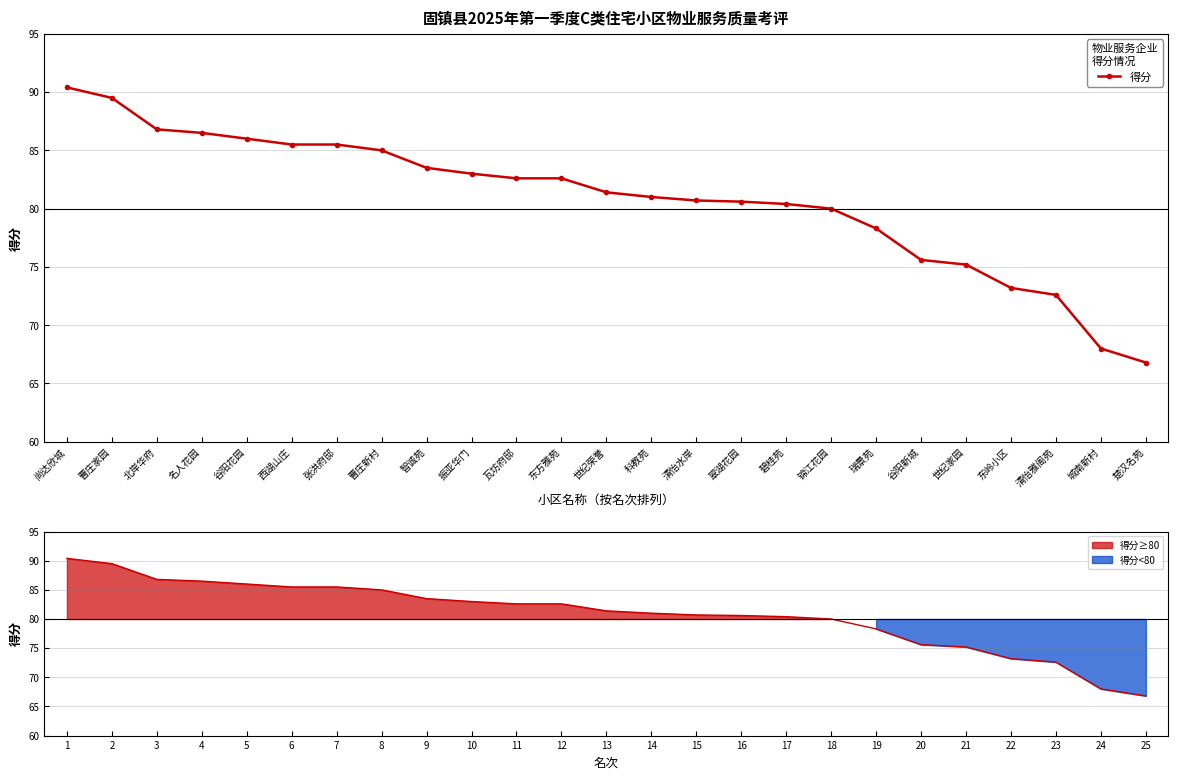

The value at 科教苑 is 81.0. True or false?

True